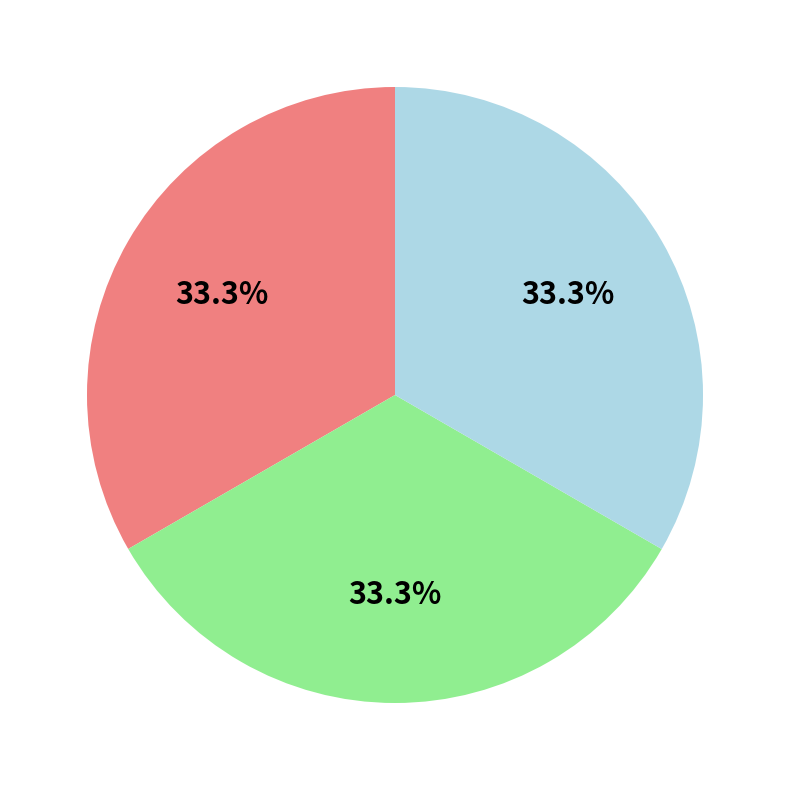

Does any single category account for the majority?

No